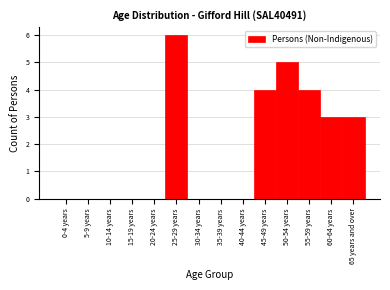

Reading left to right, what are all the values shown in this chart?

0-4 years=0	5-9 years=0	10-14 years=0	15-19 years=0	20-24 years=0	25-29 years=6	30-34 years=0	35-39 years=0	40-44 years=0	45-49 years=4	50-54 years=5	55-59 years=4	60-64 years=3	65 years and over=3